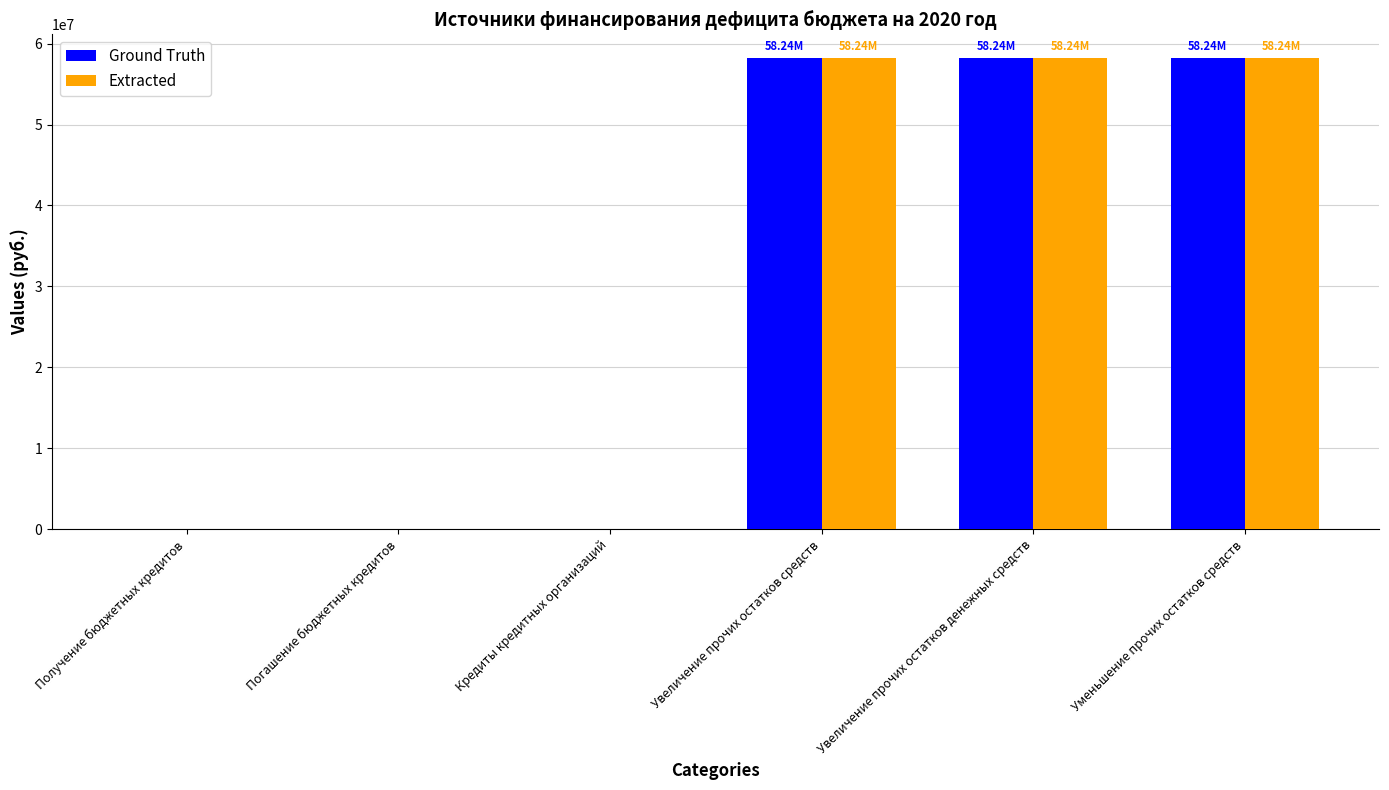

What is the sum of all Ground Truth values?

174707852.9